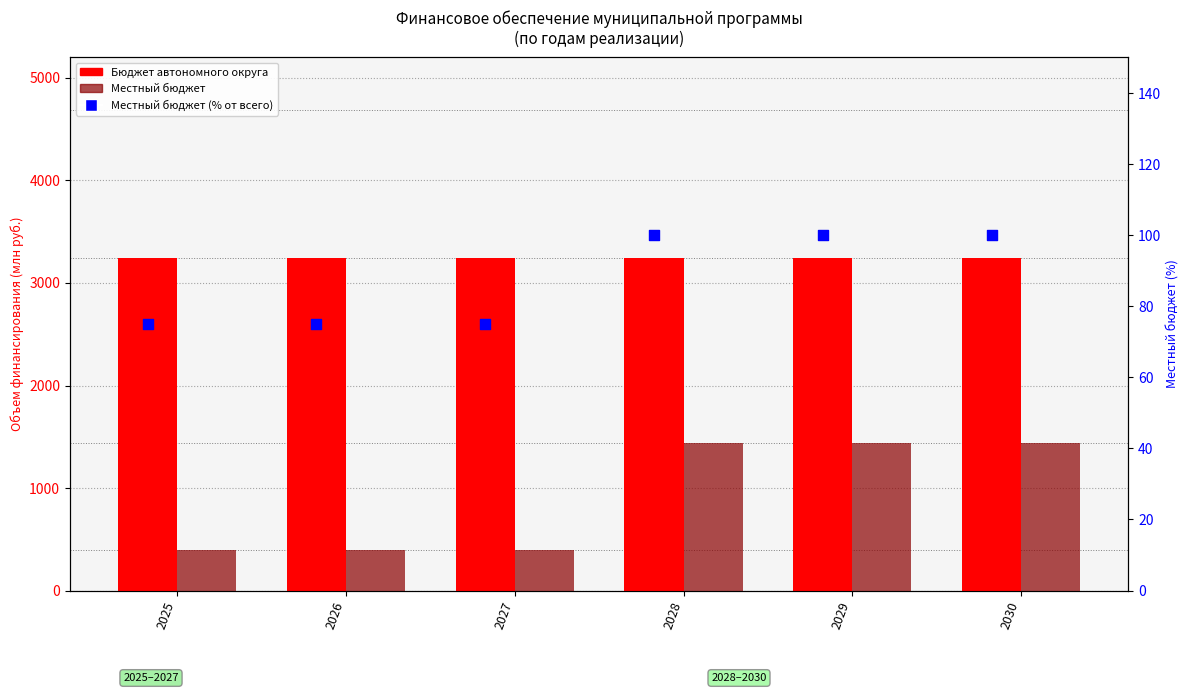

Which series reaches the minimum Y coordinate?

Местный бюджет (% от всего)